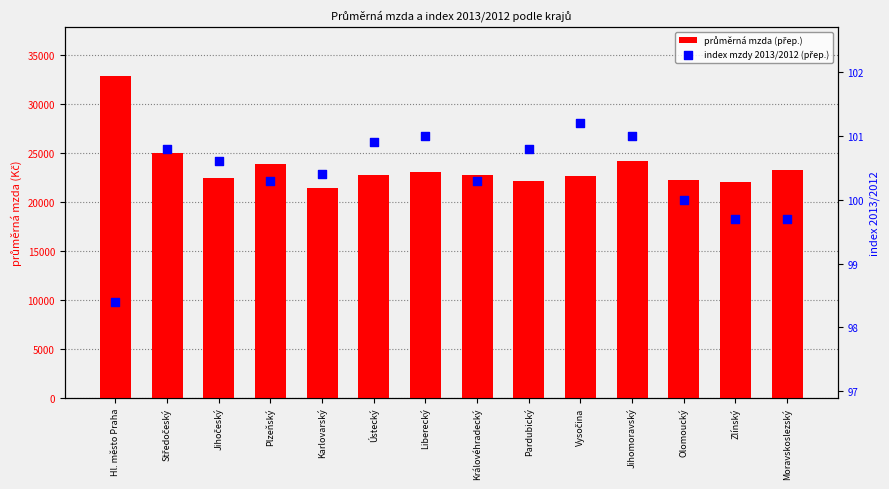

Which series has the largest Y range (max minus min)?

průměrná mzda (přep.)